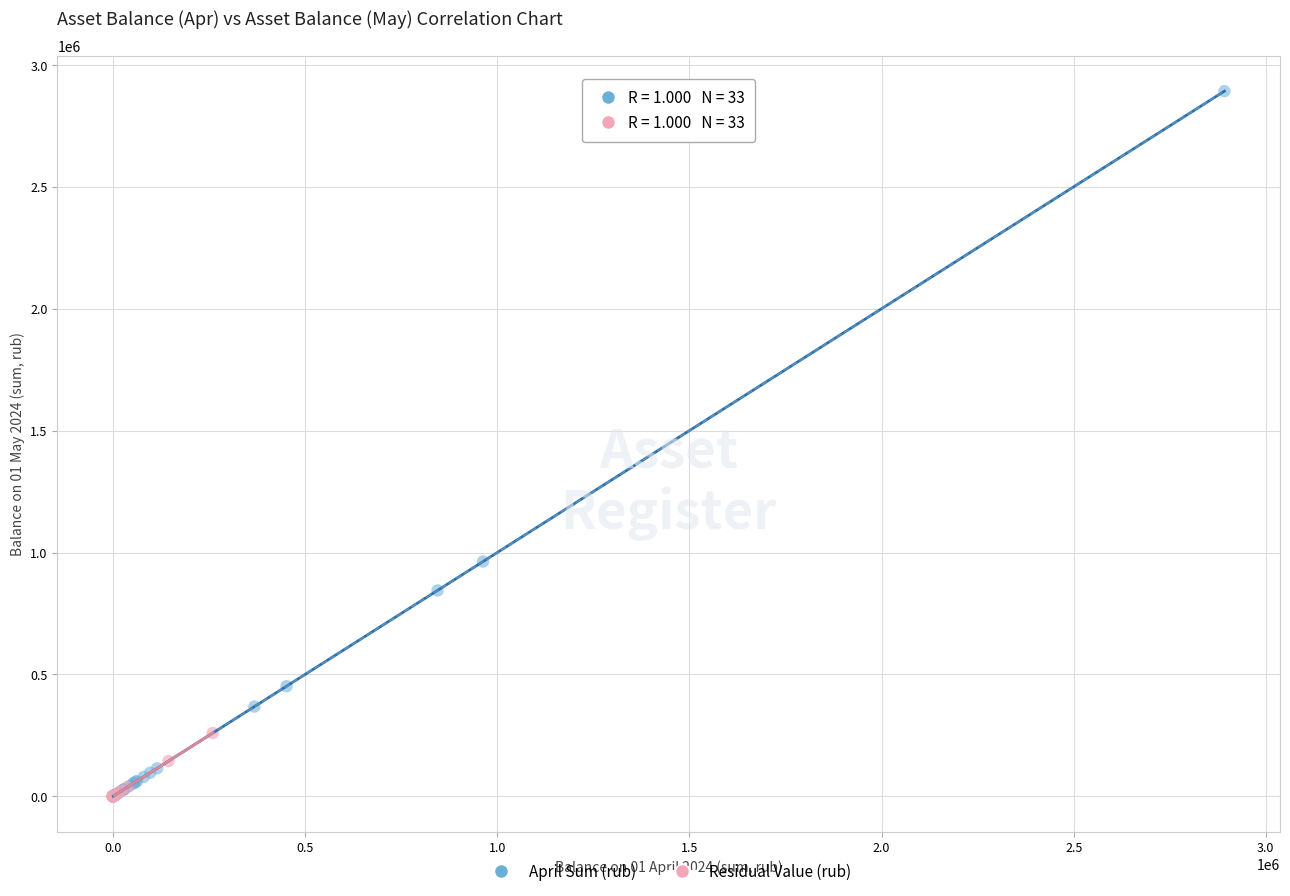

Which series has the widest spread of Y values?

April Sum (rub)